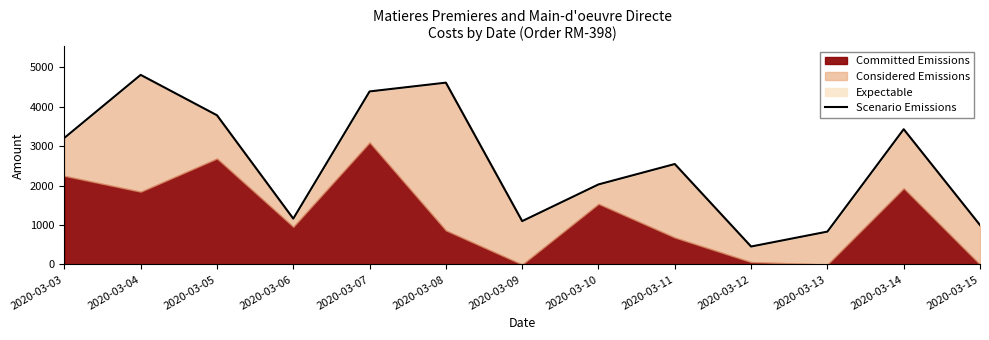

List the labels in order of value, smallest first.

2020-03-12, 2020-03-13, 2020-03-15, 2020-03-09, 2020-03-06, 2020-03-10, 2020-03-11, 2020-03-03, 2020-03-14, 2020-03-05, 2020-03-07, 2020-03-08, 2020-03-04